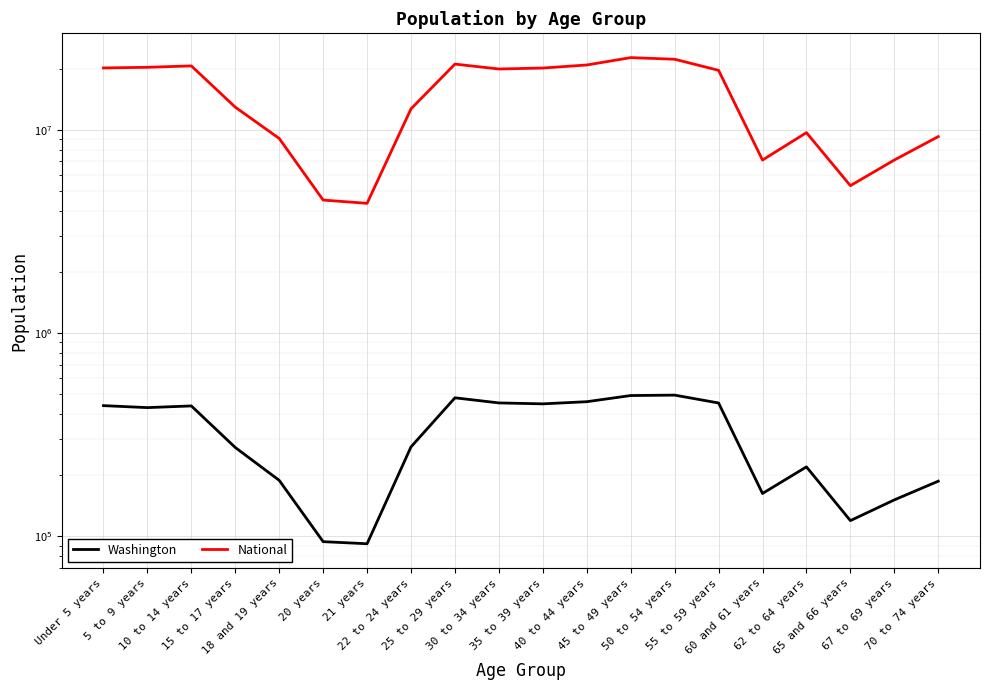

What is the value of the Washington point at the 3rd from the left?

438233